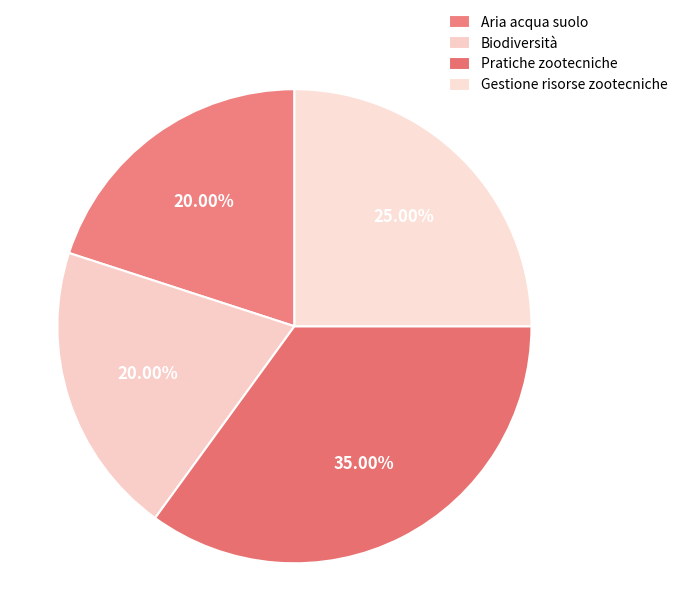

How many slices are in this pie chart?

4